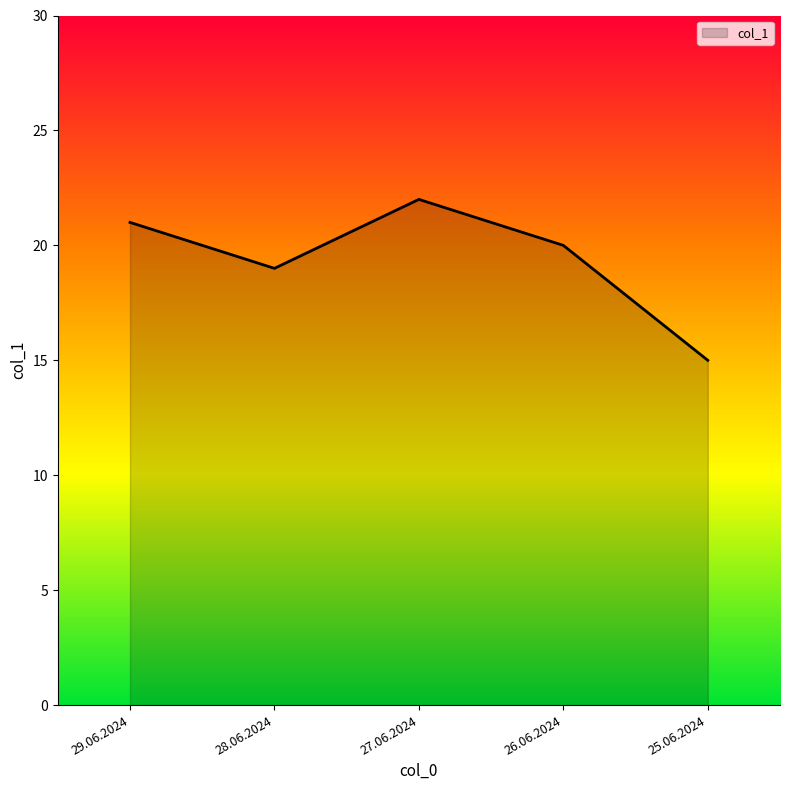

What is the change in value from 29.06.2024 to 25.06.2024?

-6